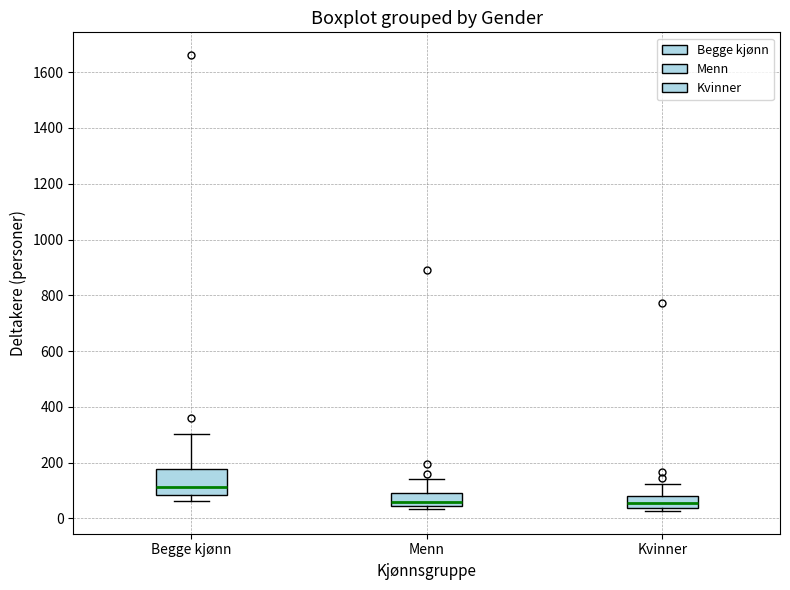

Which box's median line is the highest?

Begge kjønn